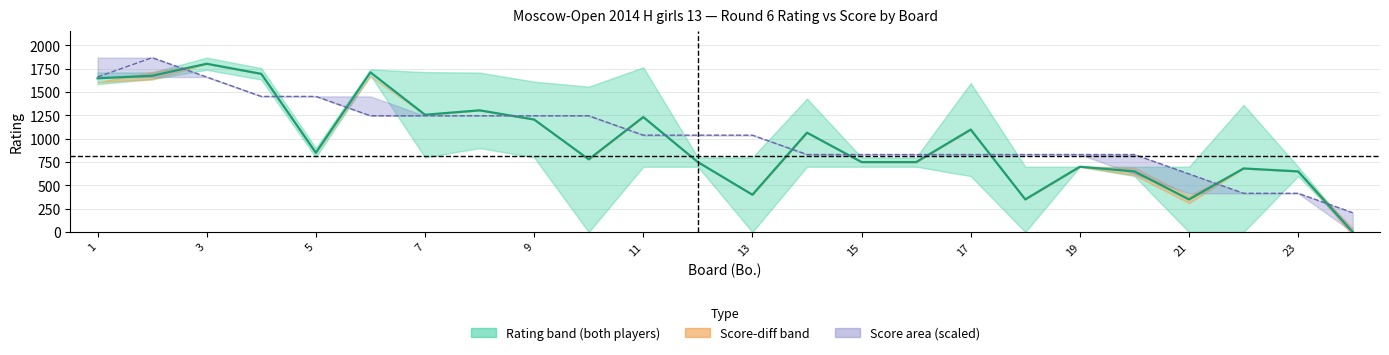

How many interior local peaks (higher than both neighbors) does the data have?

8